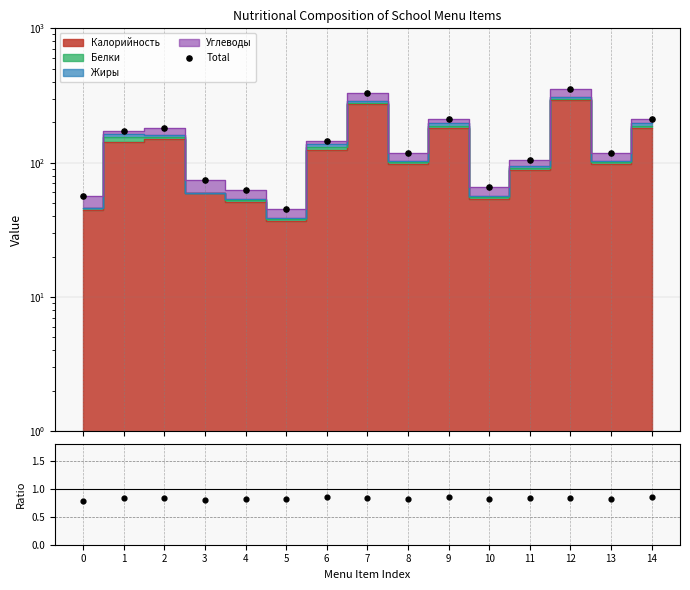

At which category is the sum across all series the highest?

12